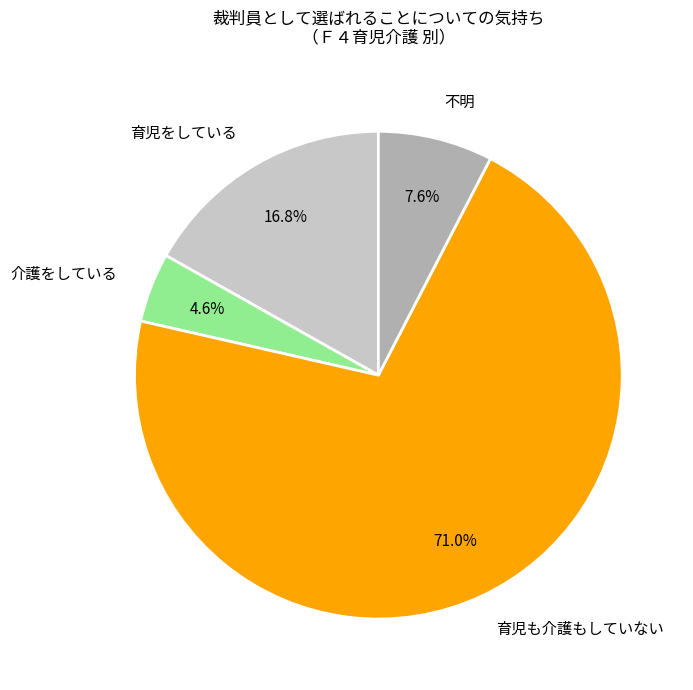

What is the smallest slice in the pie chart?

介護をしている